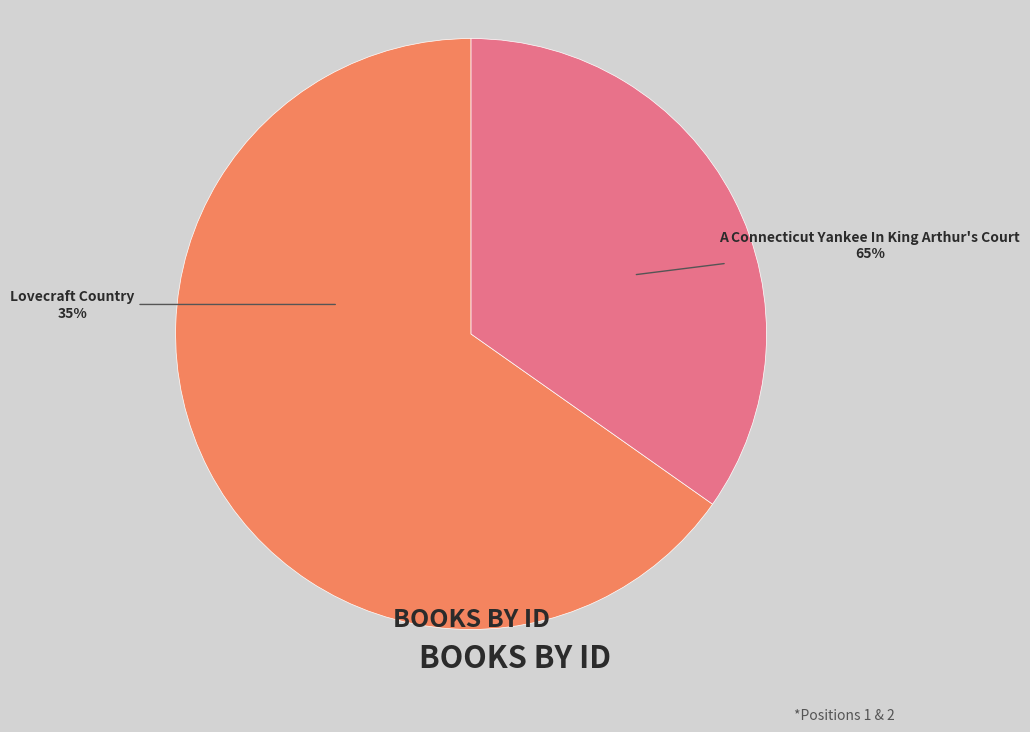

To the nearest percent, what is the difference between the largest and smallest slice percentages?

30%